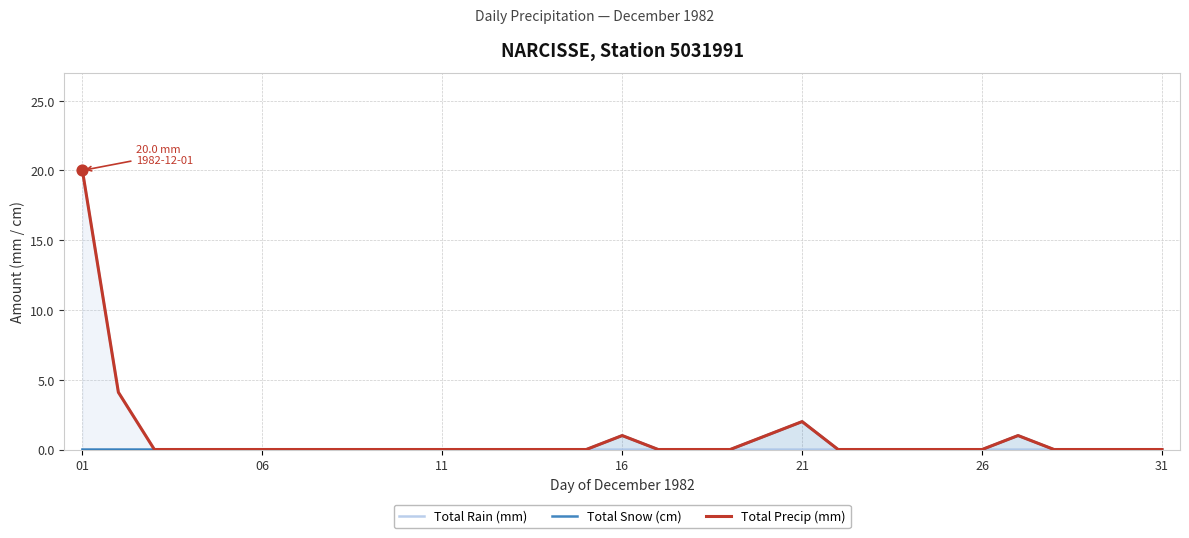

At which category is the sum across all series the highest?

01